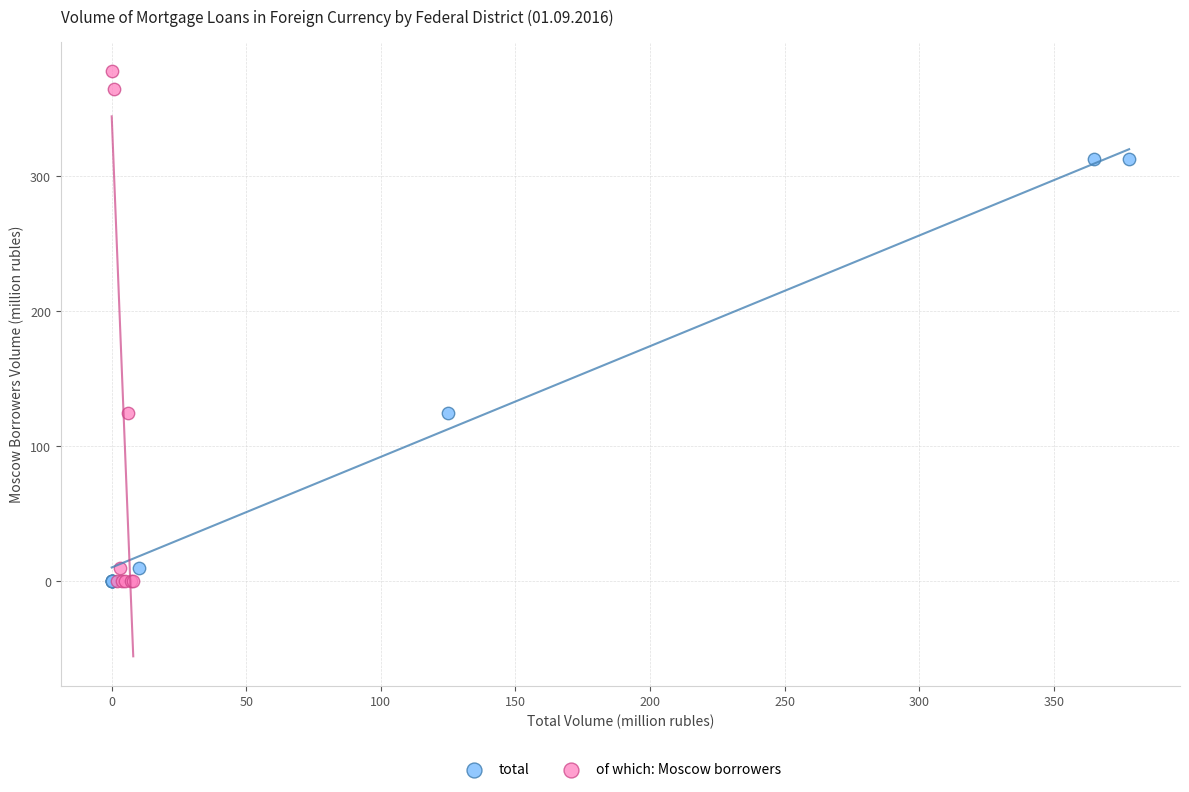

Which series has the largest Y range (max minus min)?

of which: Moscow borrowers